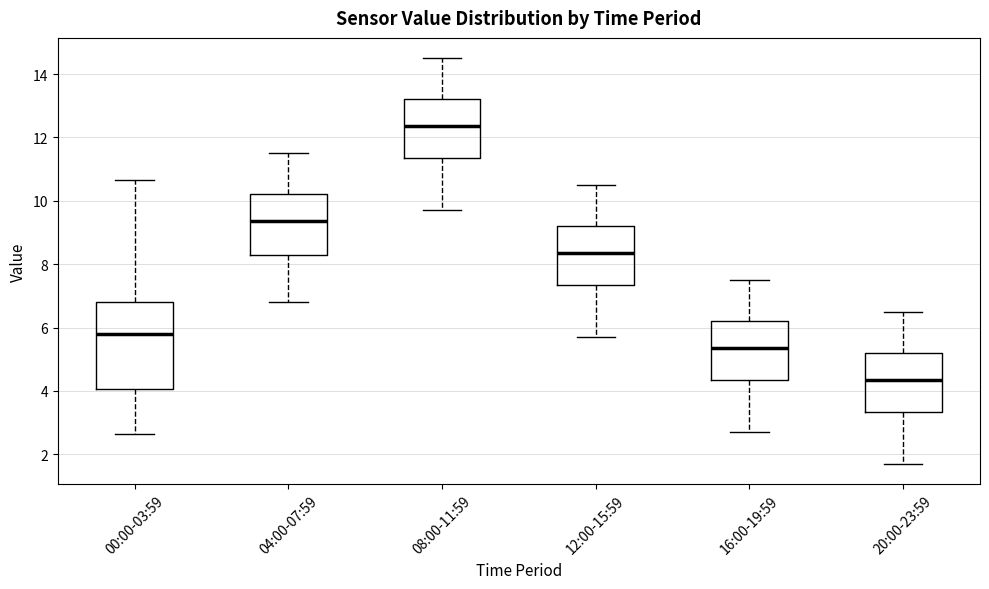

Reading left to right, transcribe this box plot: for each box, give where its median line is, the range the box spans, and where its two whiskers end, as read against the y-axis. The values are not printed on the chart, so give them approximately, as read against the axis.

00:00-03:59: median 5.8, box 4.0 to 6.8, whiskers 2.6 to 10.6
04:00-07:59: median 9.4, box 8.2 to 10.2, whiskers 6.8 to 11.6
08:00-11:59: median 12.4, box 11.4 to 13.2, whiskers 9.8 to 14.6
12:00-15:59: median 8.4, box 7.4 to 9.2, whiskers 5.8 to 10.6
16:00-19:59: median 5.4, box 4.4 to 6.2, whiskers 2.8 to 7.6
20:00-23:59: median 4.4, box 3.4 to 5.2, whiskers 1.8 to 6.6